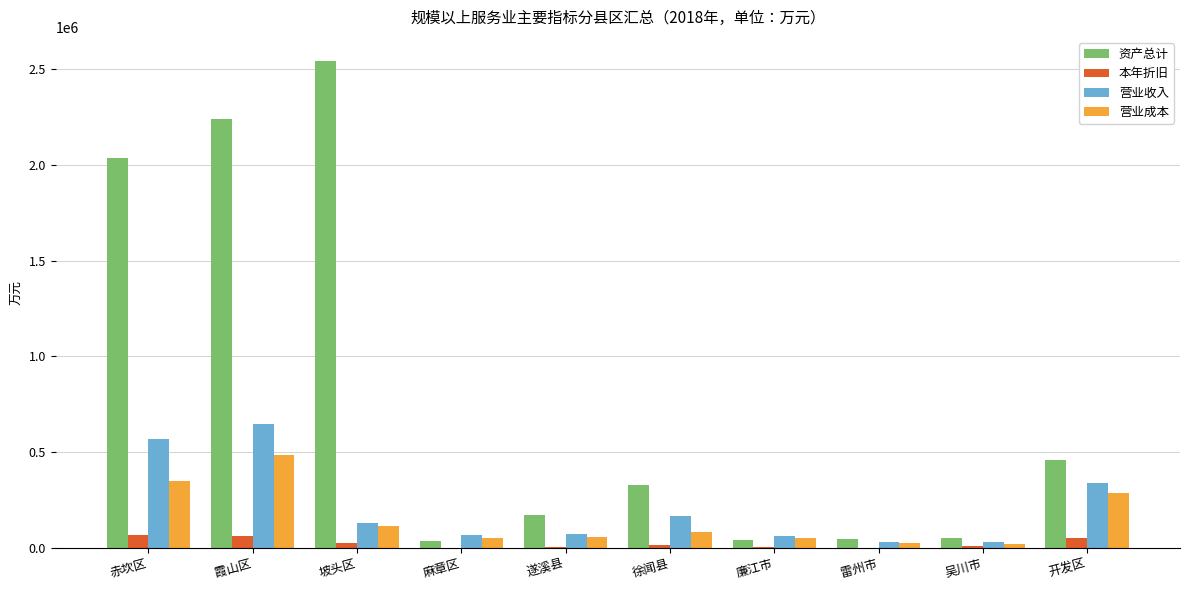

What is the sum of the 营业成本 values at 开发区 and 徐闻县?

371309.8